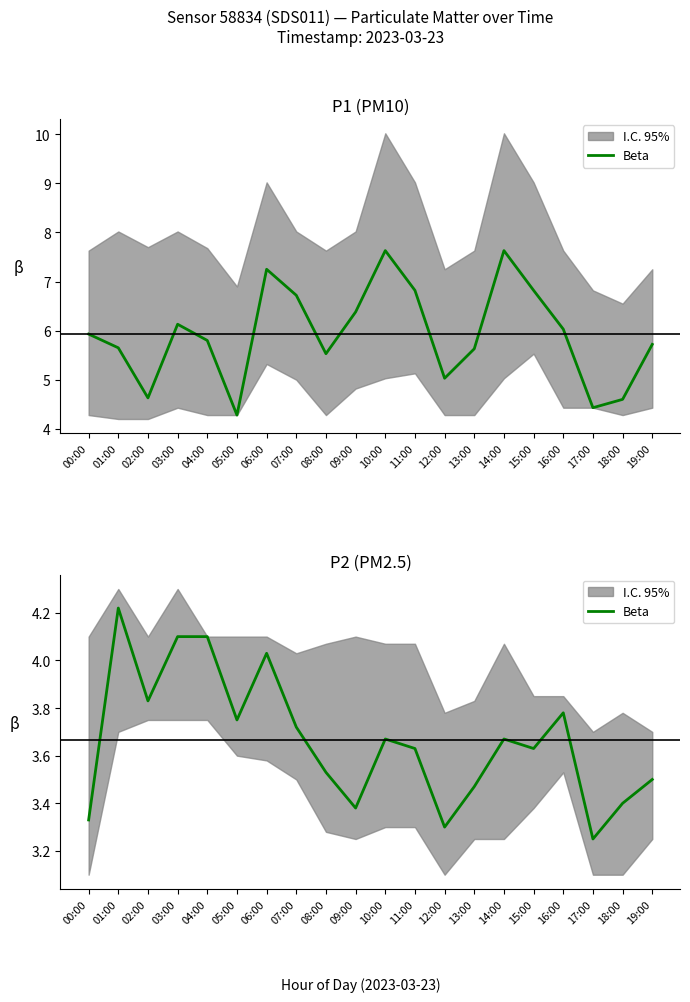

Which has a higher value, 14:00 or 13:00?

14:00